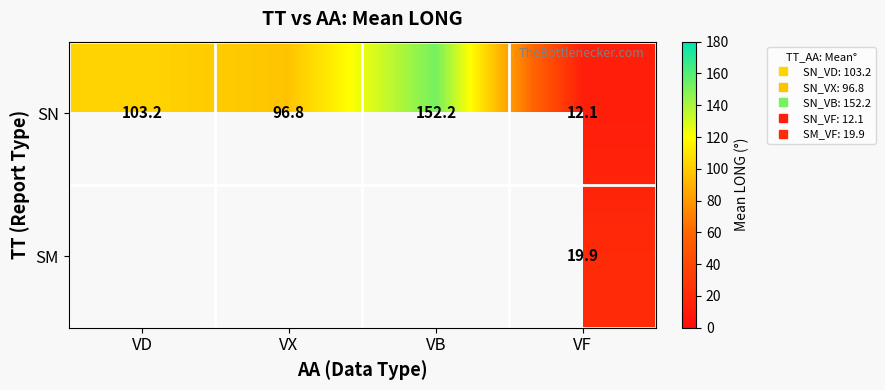

The SN series shows 56.5 at VX. True or false?

False